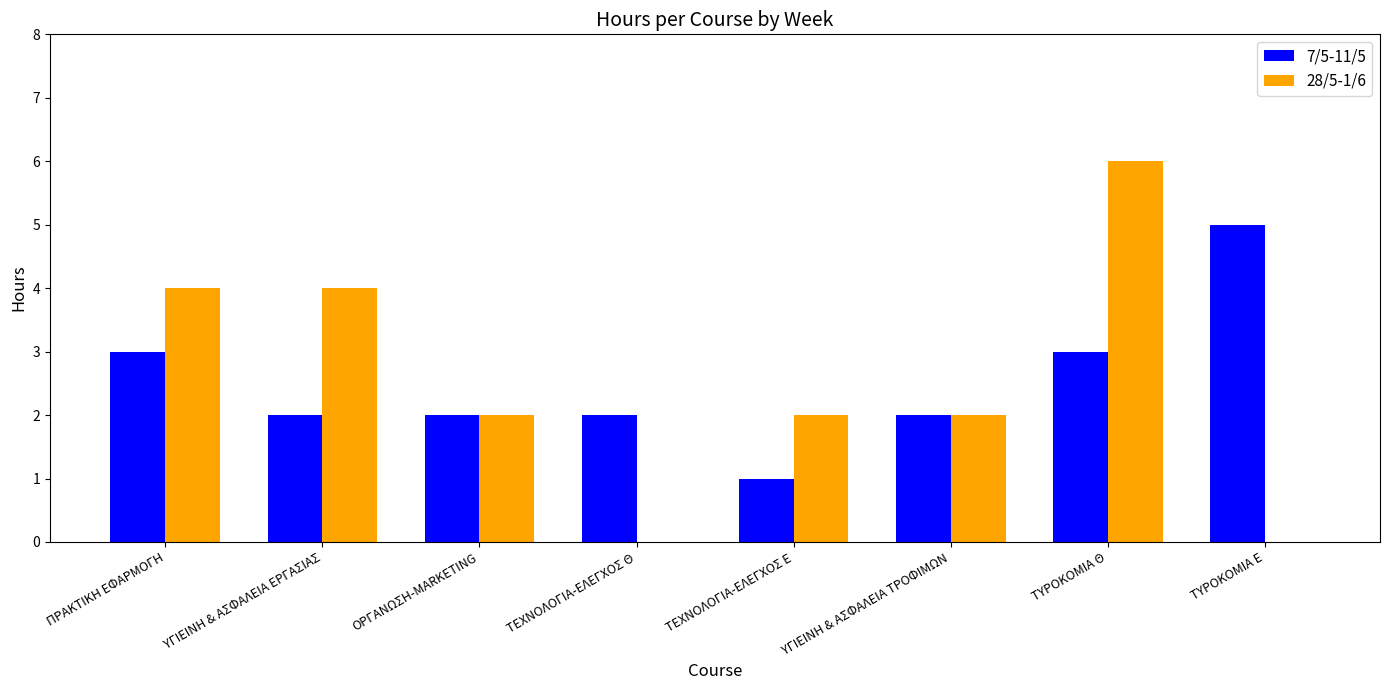

What are all the series names shown in the legend?

7/5-11/5, 28/5-1/6